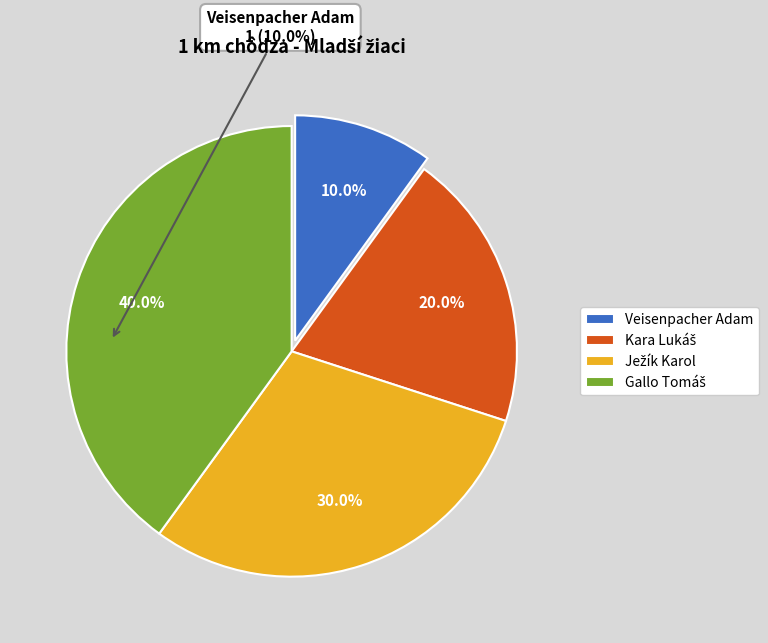

What is the smallest slice in the pie chart?

Veisenpacher Adam